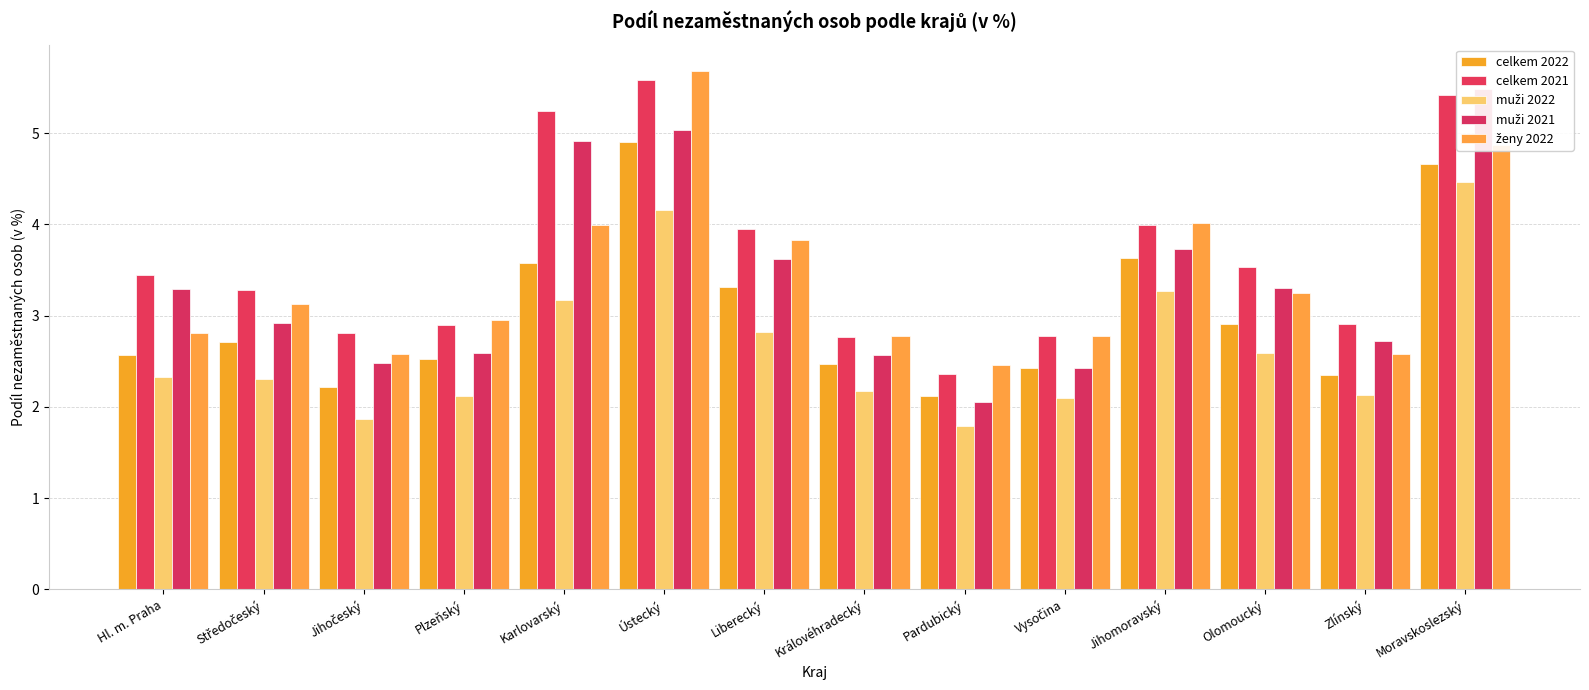

Rank the series by their maximum value, from highest to lowest.

ženy 2022, celkem 2021, muži 2021, celkem 2022, muži 2022